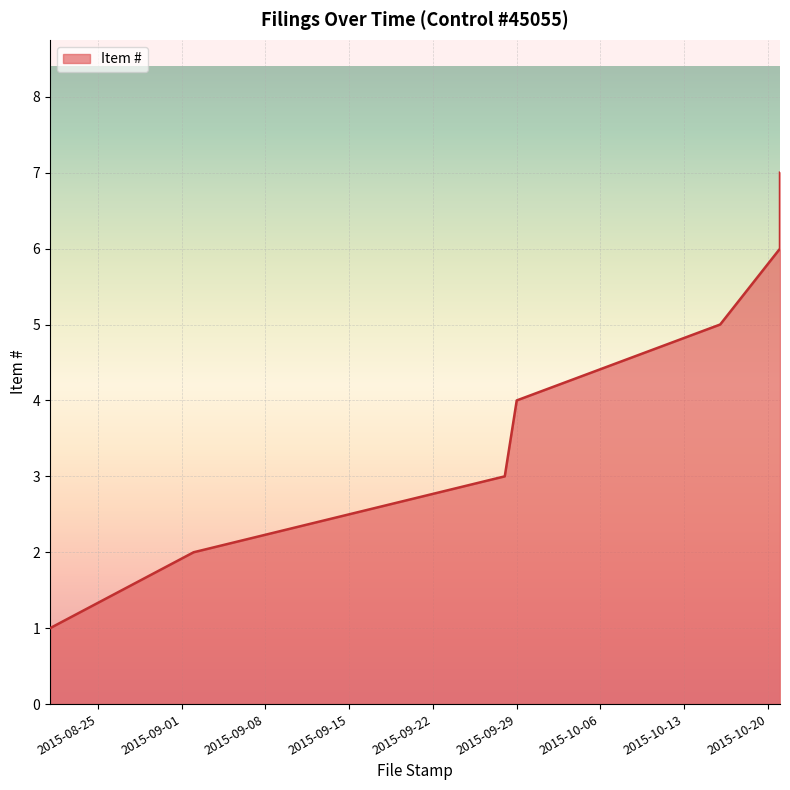

What is the greatest value displayed?

7